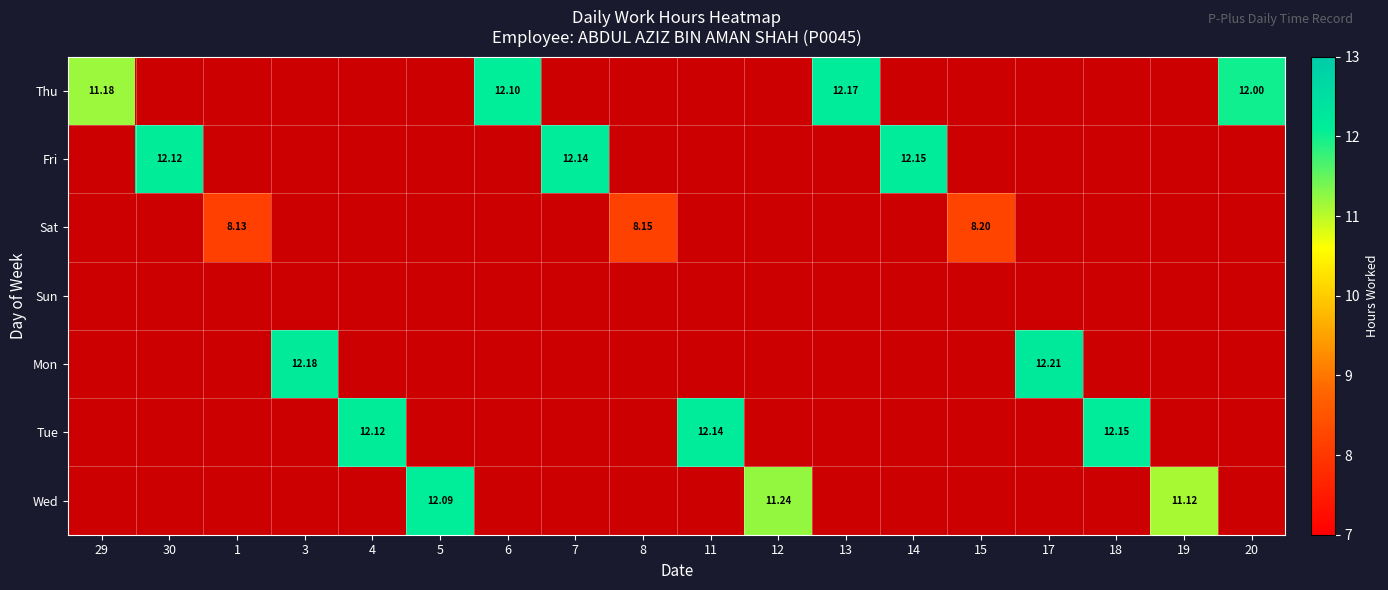

Which label corresponds to the smallest value in the chart?

1